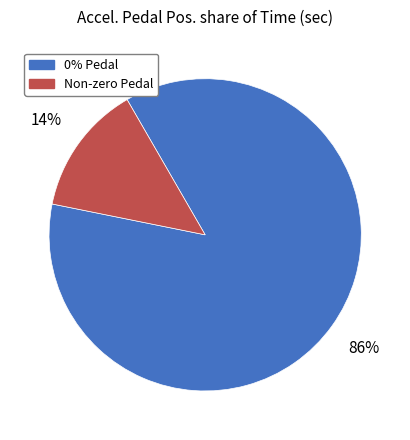

To the nearest percent, what is the average slice percentage?

50%